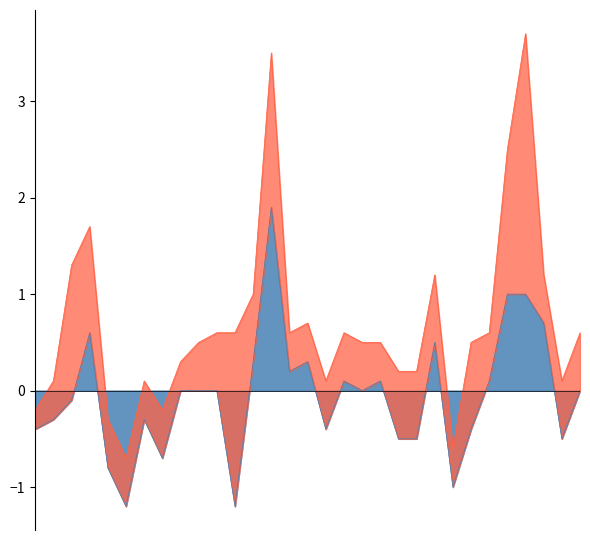

Is it true that Recent 5-Year Trend equals 0.1 at Wayne?

True